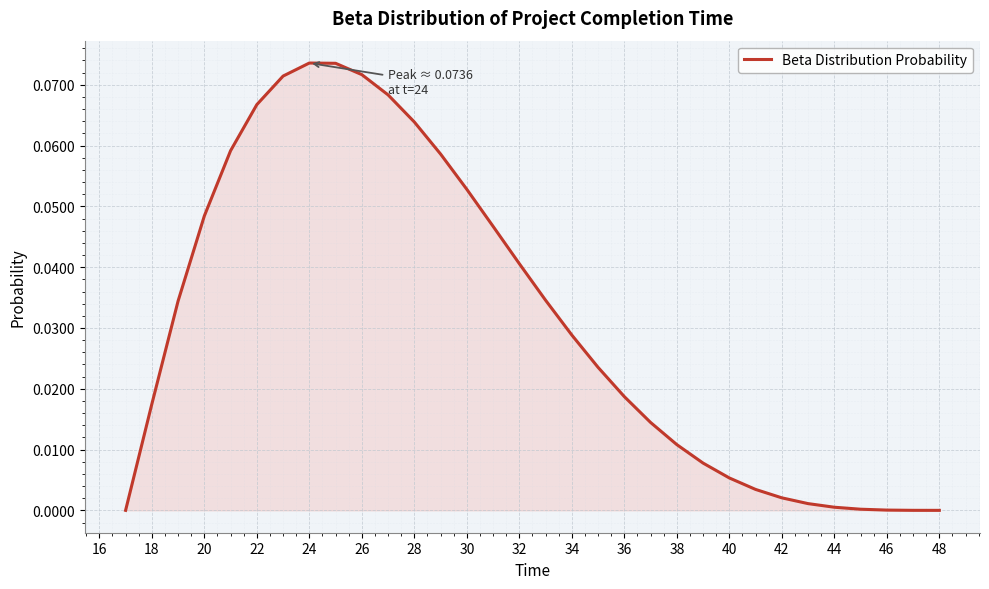

How many lines are shown in the chart?

1